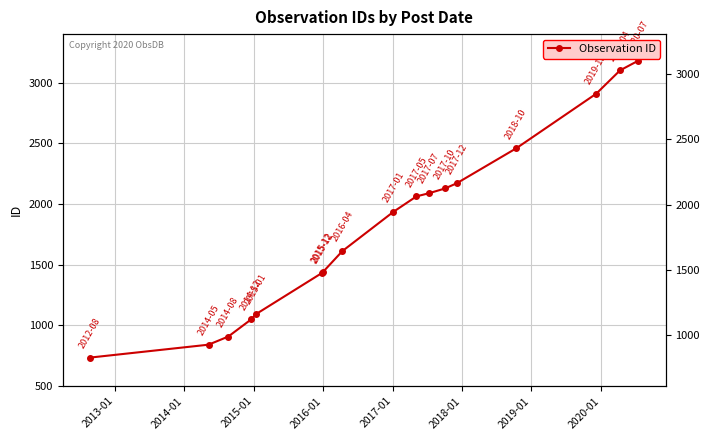

Count the number of data series in this chart.

1